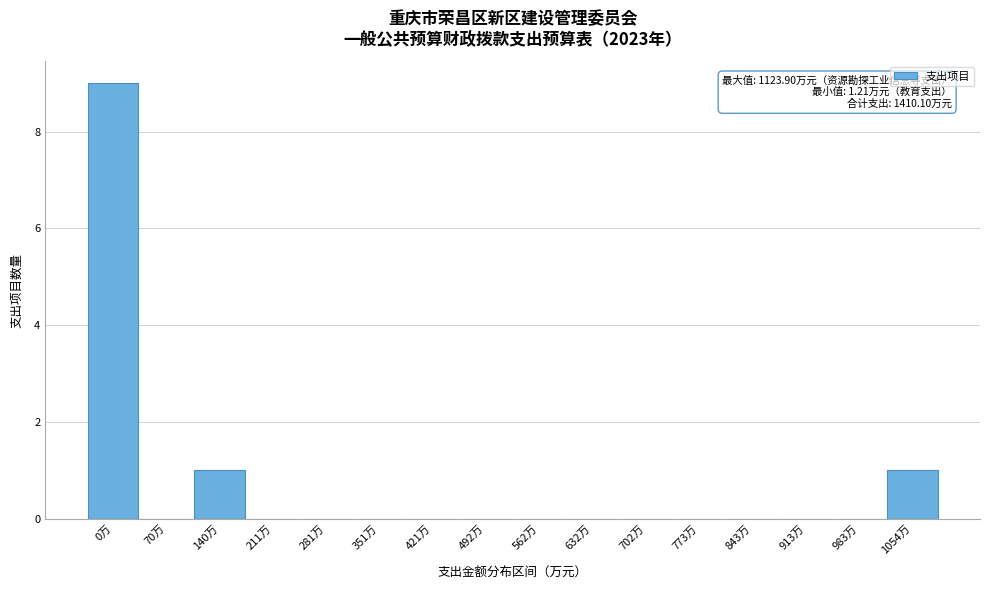

Reading left to right, transcribe all the data shown in this chart.

0万=9	70万=0	140万=1	211万=0	281万=0	351万=0	421万=0	492万=0	562万=0	632万=0	702万=0	773万=0	843万=0	913万=0	983万=0	1054万=1